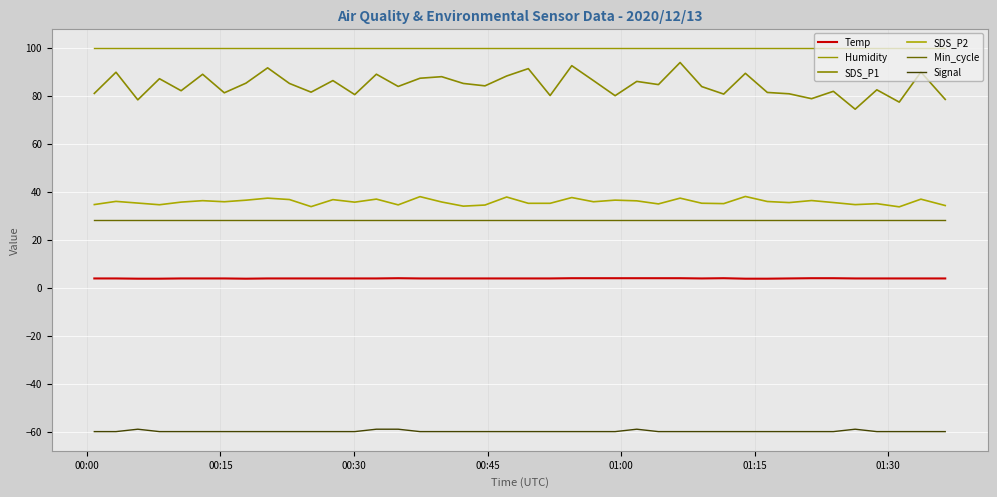

How many lines are shown in the chart?

6